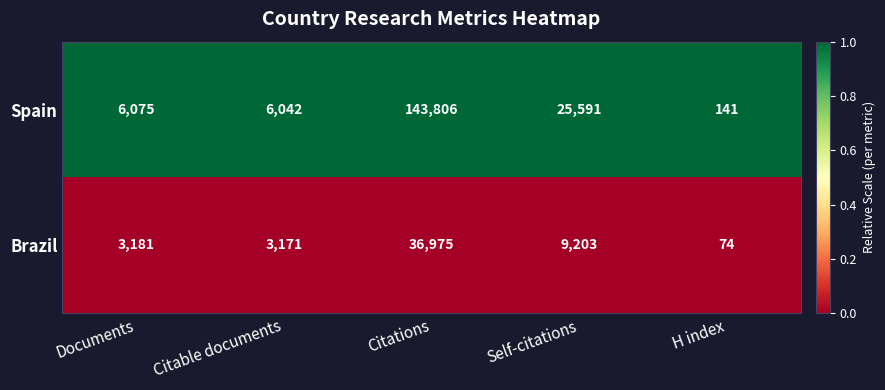

What is the total value across all series at Citations?

180781